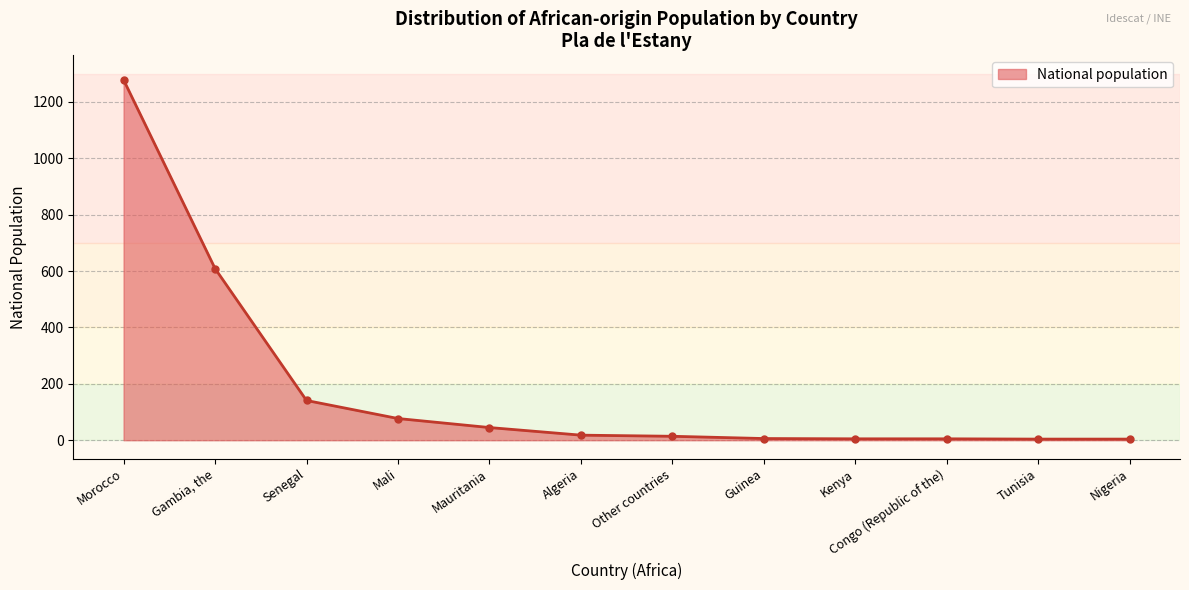

What is the label of the 12th point from the right?

Morocco